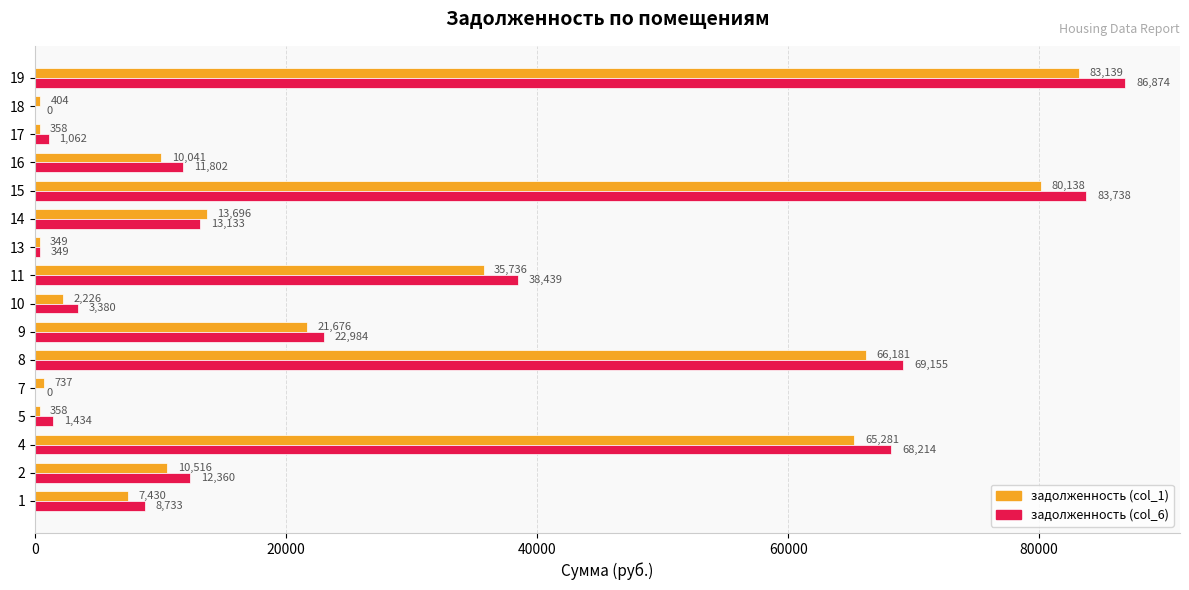

Which series changed the most between 11 and 14?

задолженность (col_6)